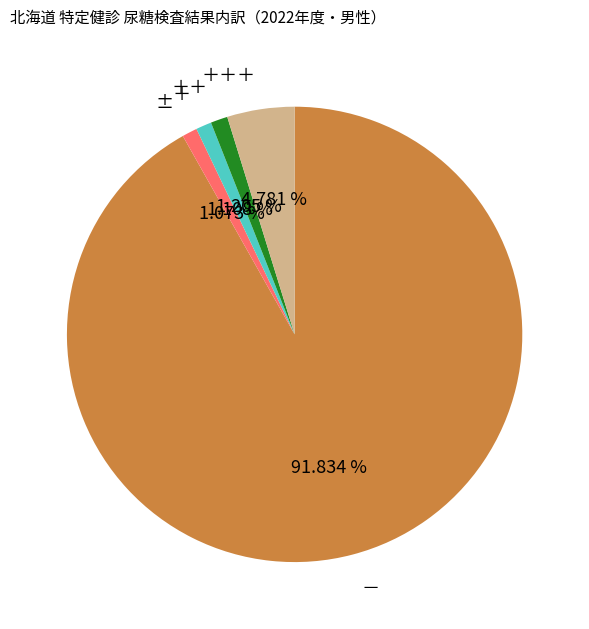

To the nearest percent, what portion does ± represent?

1%